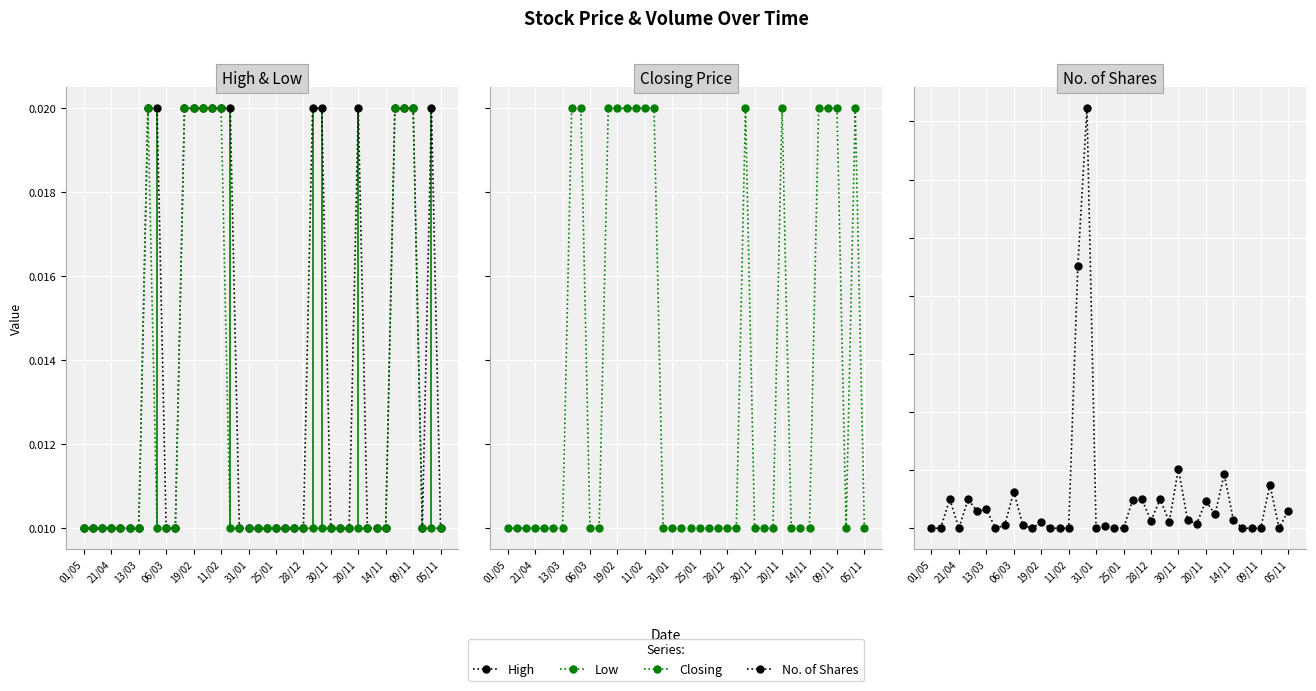

What are all the series names shown in the legend?

High, Low, Closing, No. of Shares